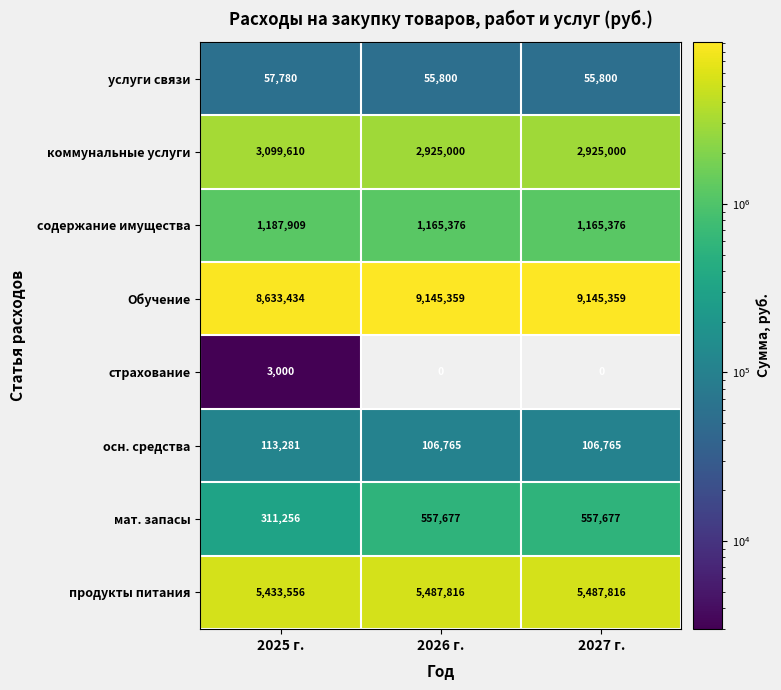

Which series has the largest range (max minus min)?

Обучение